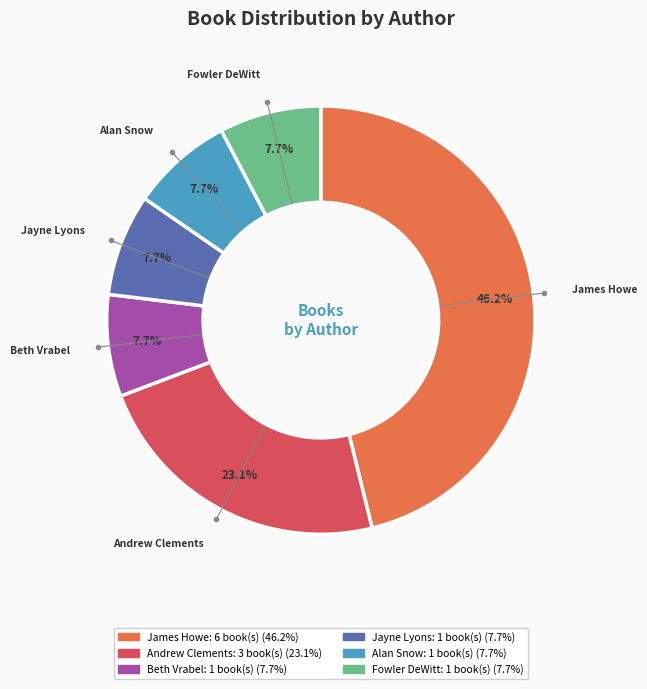

Is there a majority slice in this chart?

No